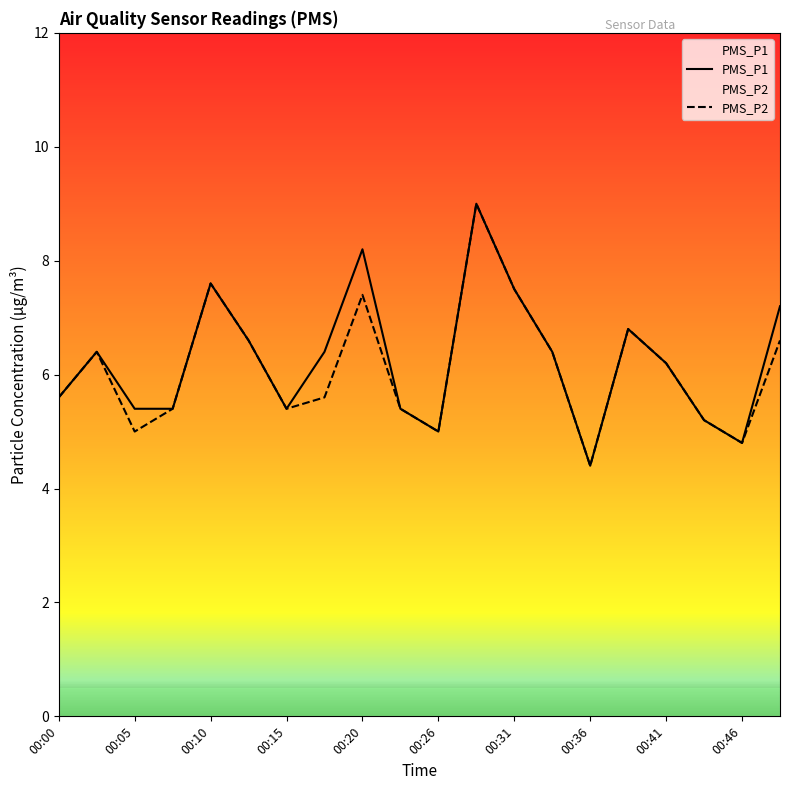

Which series has the largest total across all categories?

PMS_P1